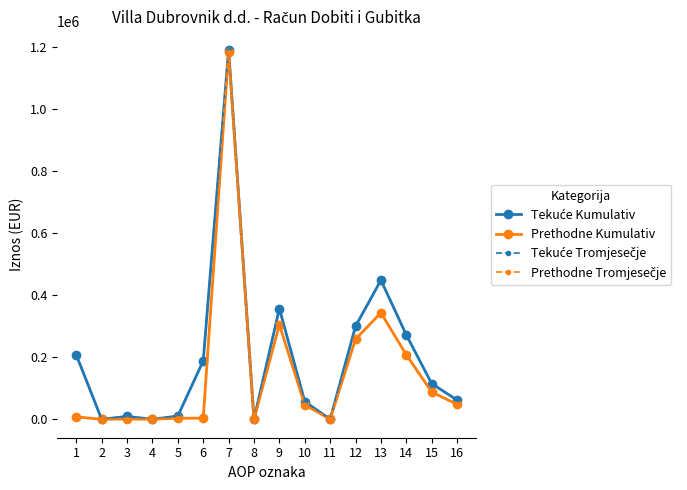

What is the difference between the maximum and minimum values in the Tekuće Tromjesečje series?

1189915